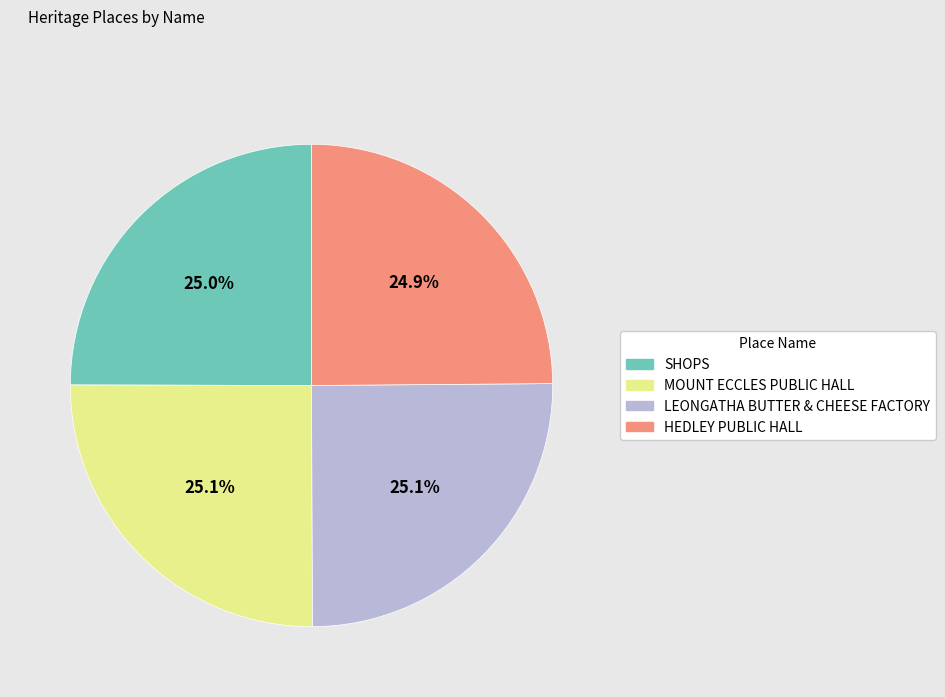

How many segments does this pie chart have?

4